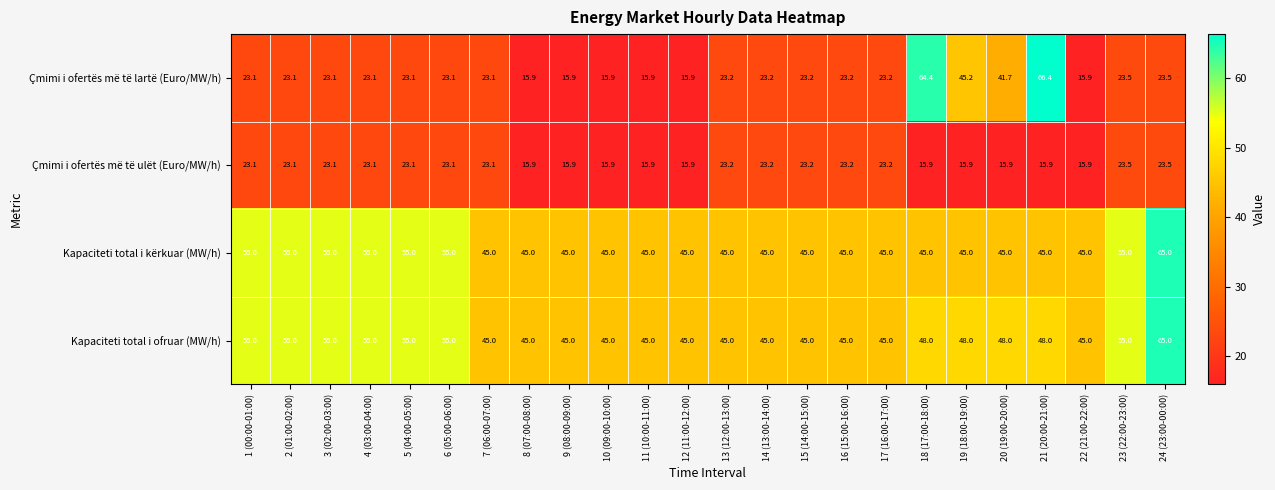

Which series has the largest range (max minus min)?

Çmimi i ofertës më të lartë (Euro/MW/h)